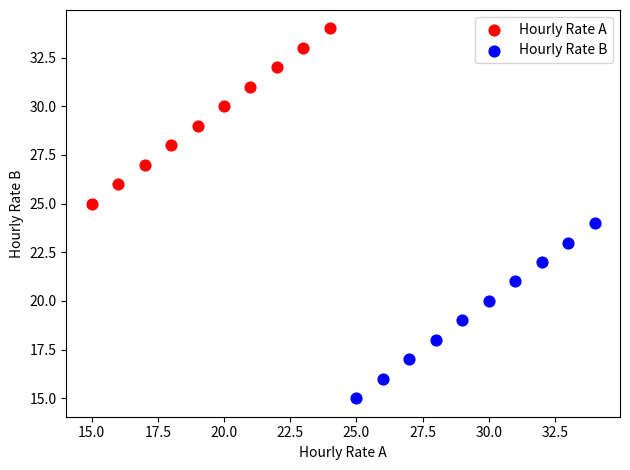

Which series contains the highest Y value?

Hourly Rate A